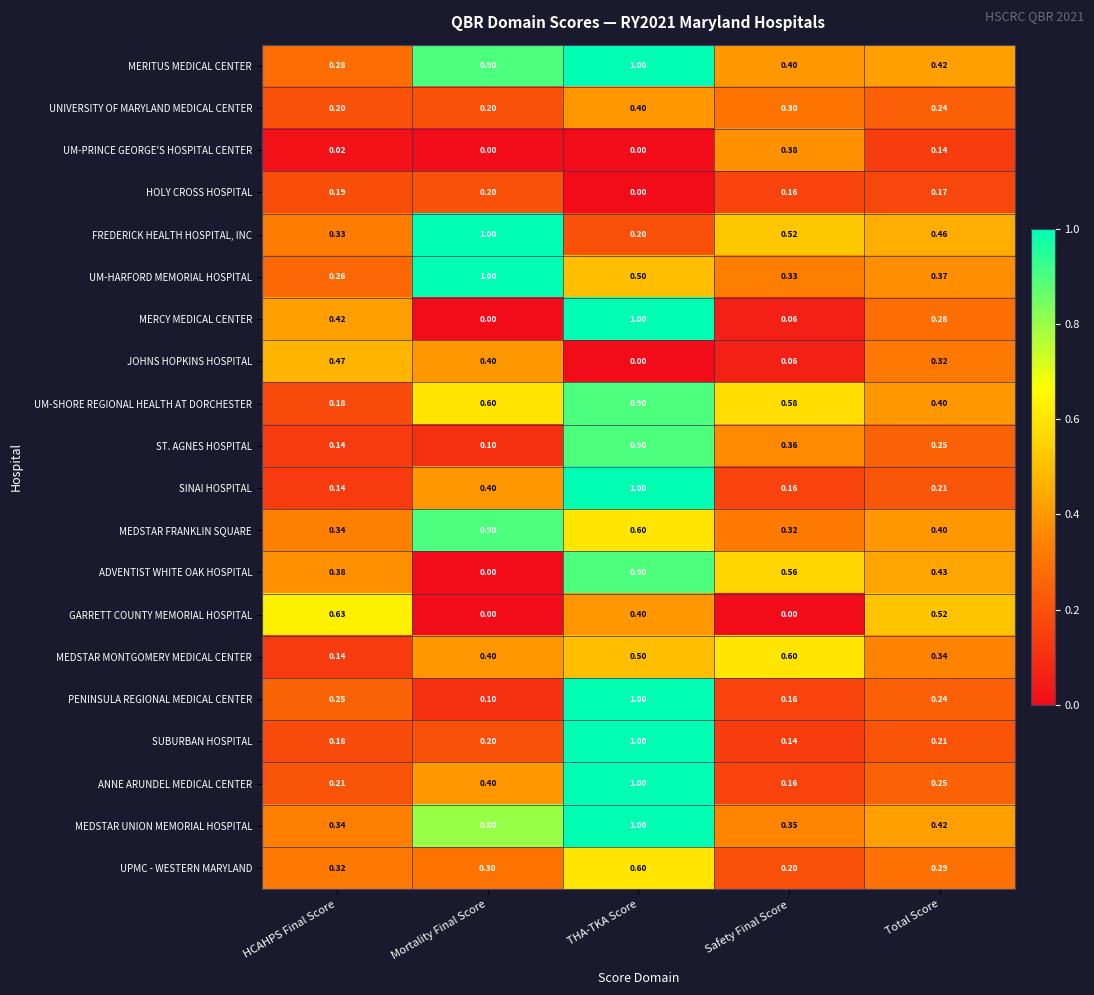

Which series has the widest spread of values?

MERCY MEDICAL CENTER